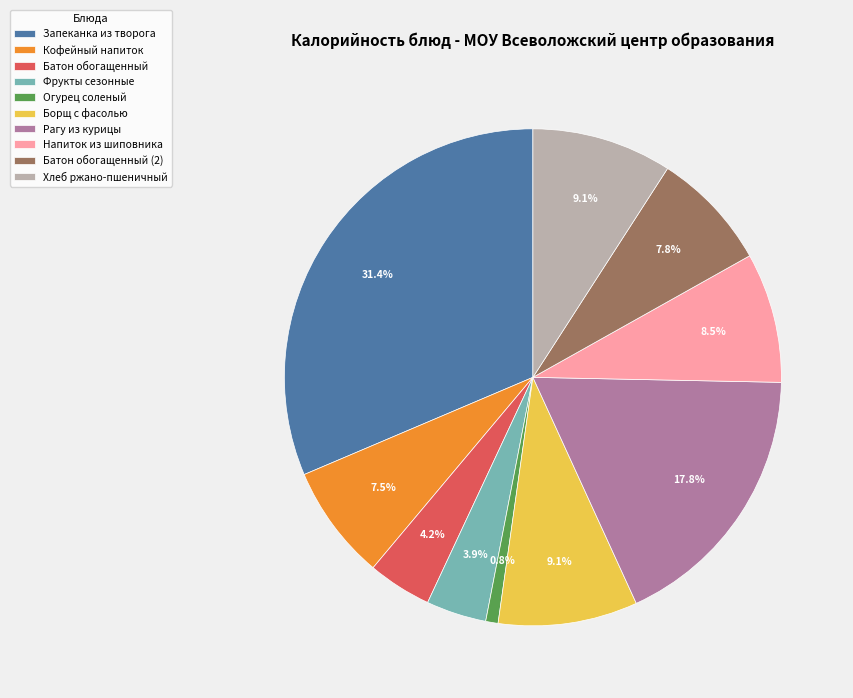

Approximately how many times larger is the value at Борщ с фасолью compared to Батон обогащенный (2)?

1.2